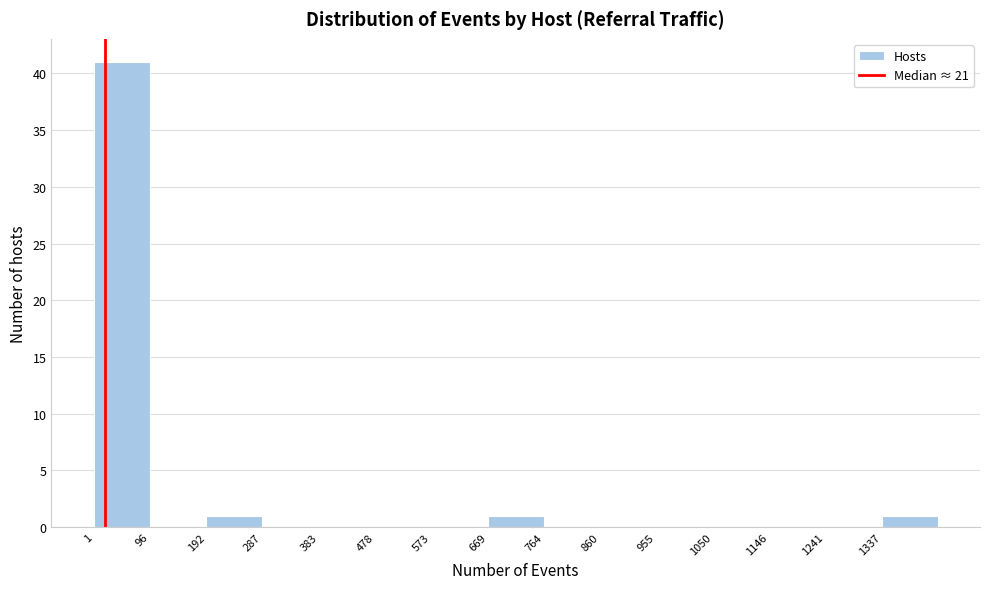

Reading left to right, transcribe this chart: for each bar, give the range it covers on the x-axis and its height. Neither the bar edges nor the heights are printed on the chart, so give them approximately, as read against the axes.

0 to 100: 41
100 to 190: 0
190 to 290: 1
290 to 380: 0
380 to 480: 0
480 to 570: 0
570 to 670: 0
670 to 760: 1
760 to 860: 0
860 to 960: 0
960 to 1050: 0
1050 to 1150: 0
1150 to 1240: 0
1240 to 1340: 0
1340 to 1430: 1